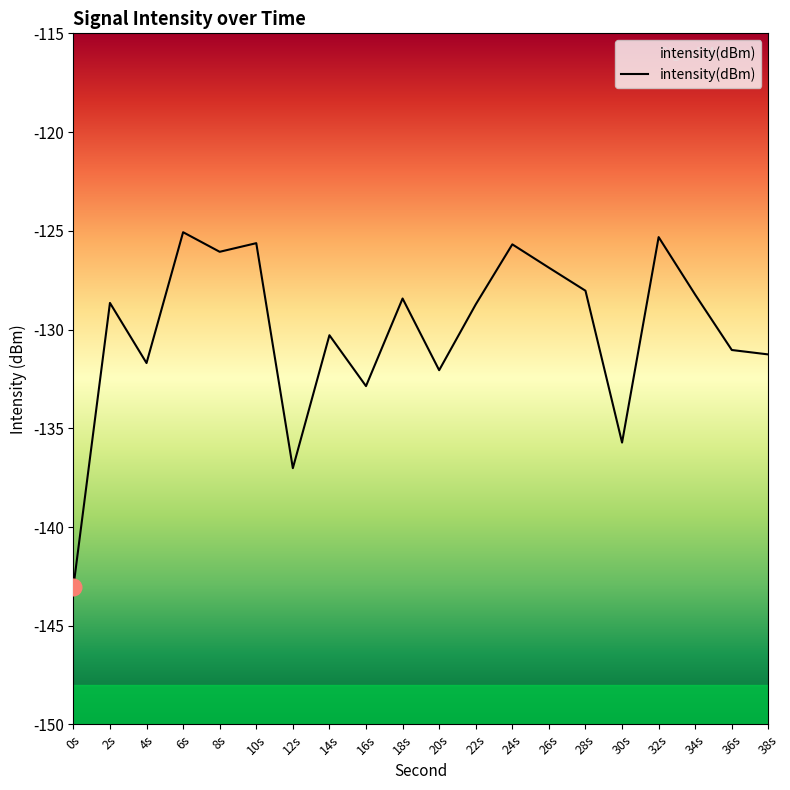

At which category does the data reach its first local valley?

4s